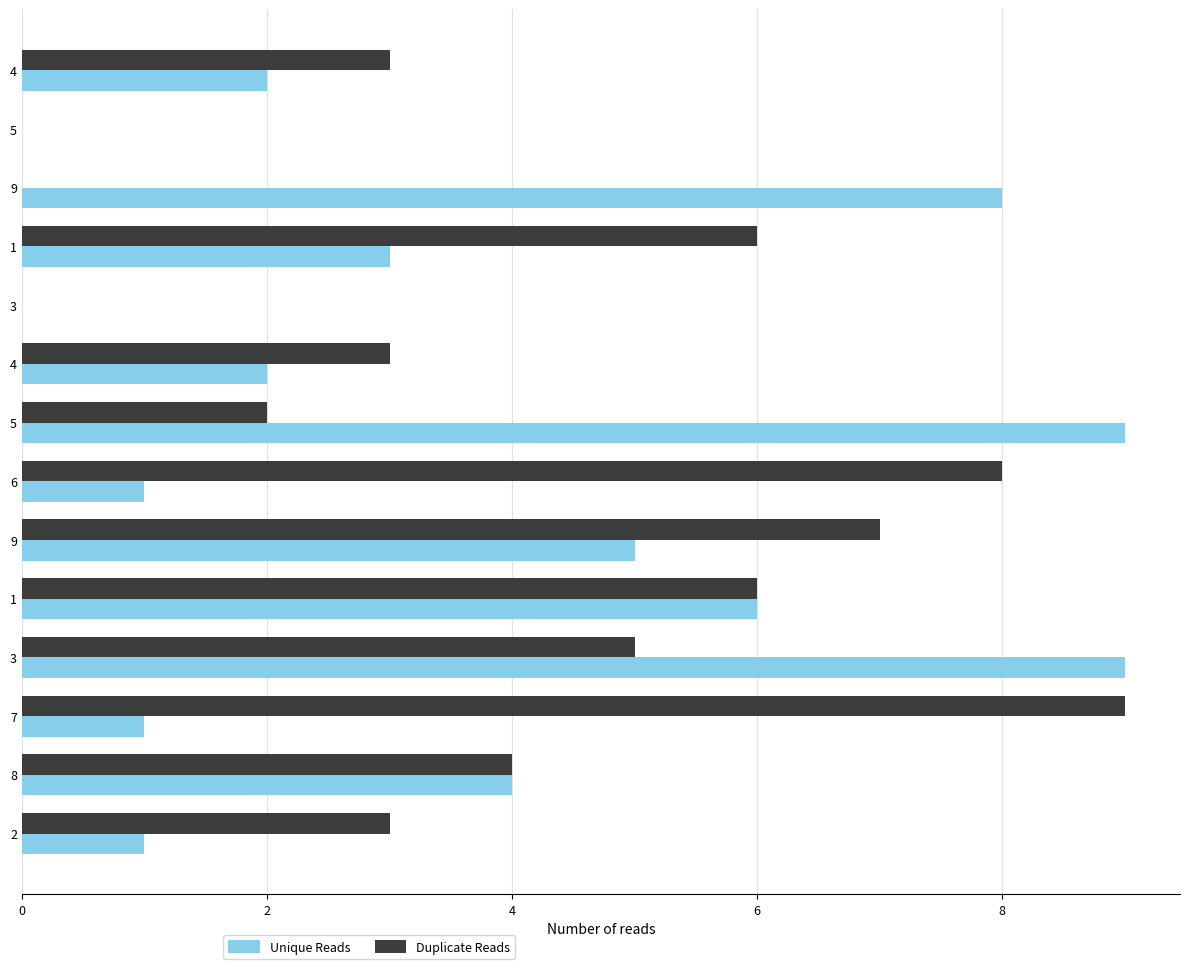

At which label does Duplicate Reads reach its peak?

7